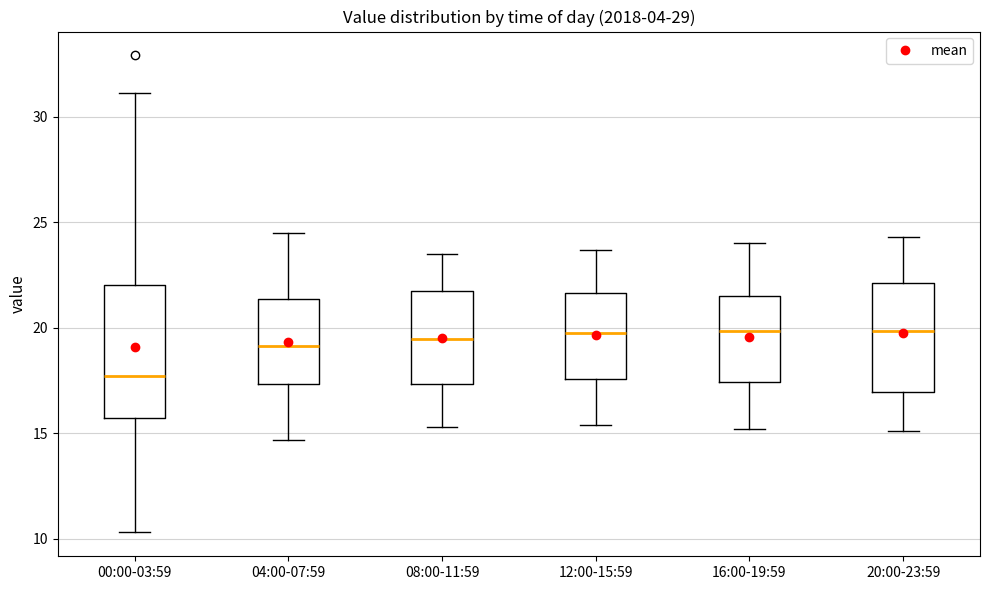

Where does the lower whisker of the box for 08:00-11:59 end on the y-axis? The values are not printed on the chart, so give them approximately, as read against the axis.

15.5